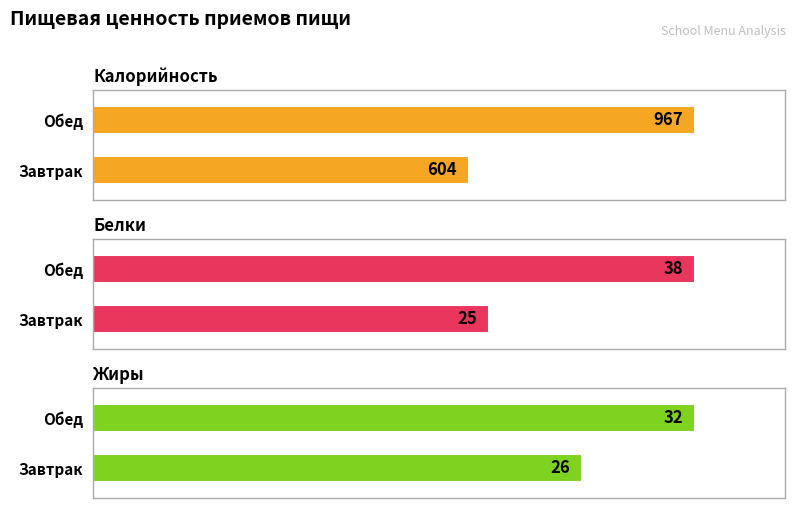

What are all the series names shown in the legend?

Калорийность, Белки, Жиры